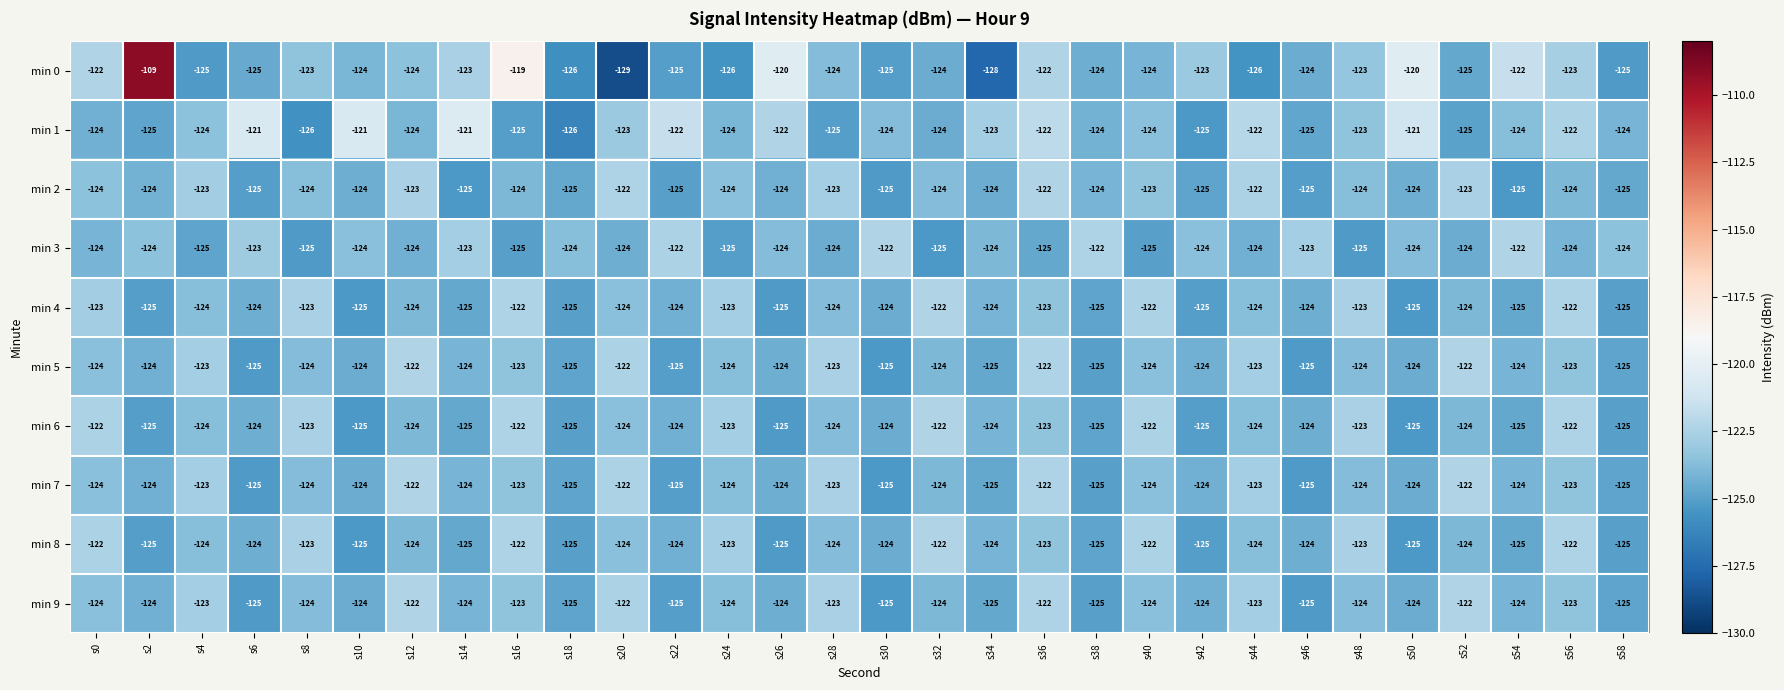

Read the min 7 value at s10.

-124